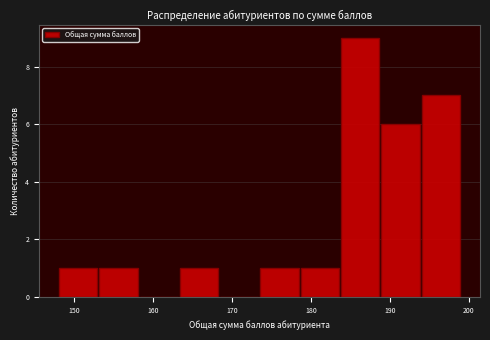

Reading left to right, list every bar in this chart as the range it spans on the x-axis followed by its height. Neither the bar edges nor the heights are printed on the chart, so give them approximately, as read against the axes.

148.0 to 153.1: 1
153.1 to 158.2: 1
158.2 to 163.3: 0
163.3 to 168.4: 1
168.4 to 173.5: 0
173.5 to 178.6: 1
178.6 to 183.7: 1
183.7 to 188.8: 9
188.8 to 193.9: 6
193.9 to 199.0: 7